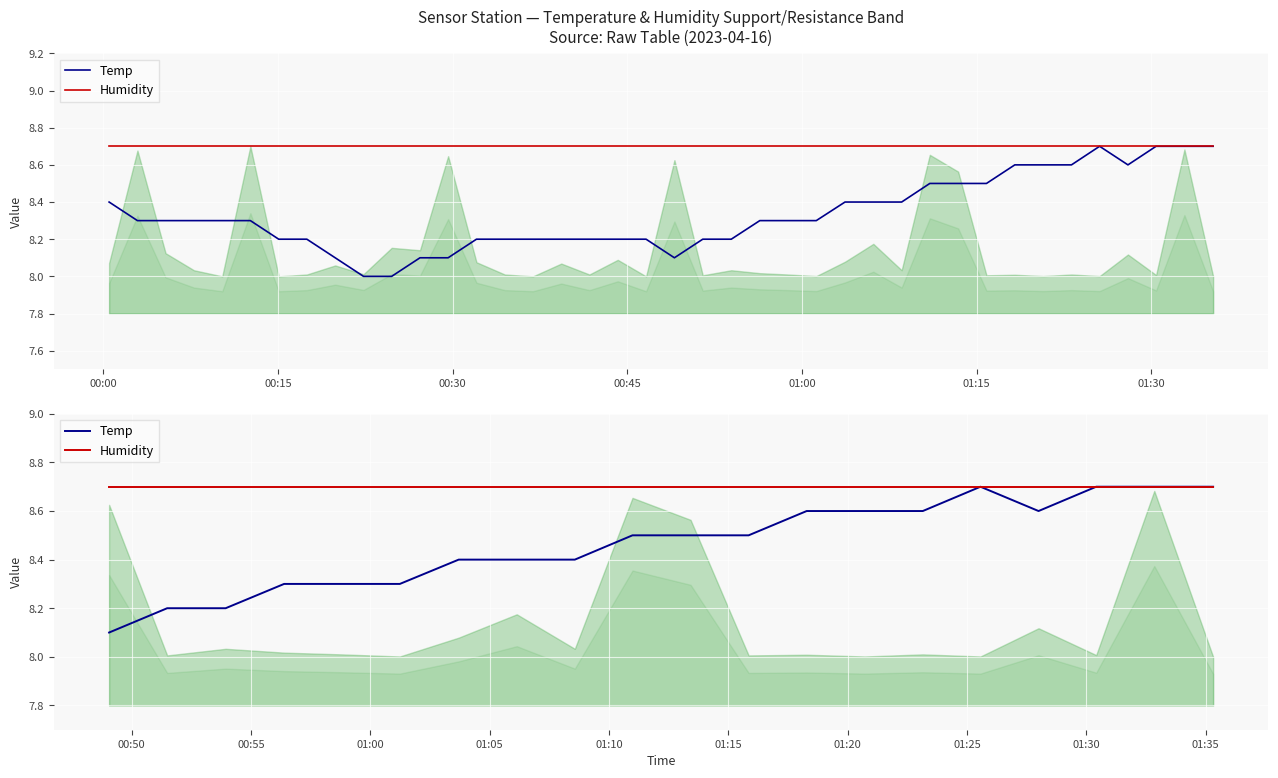

Which has a higher value, 01:15 or 01:00?

01:15